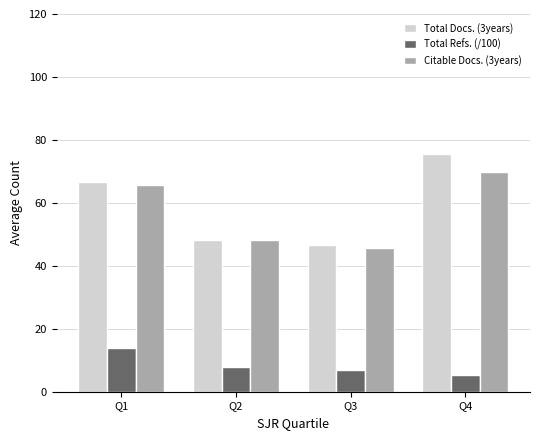

How many distinct data groups are displayed?

3